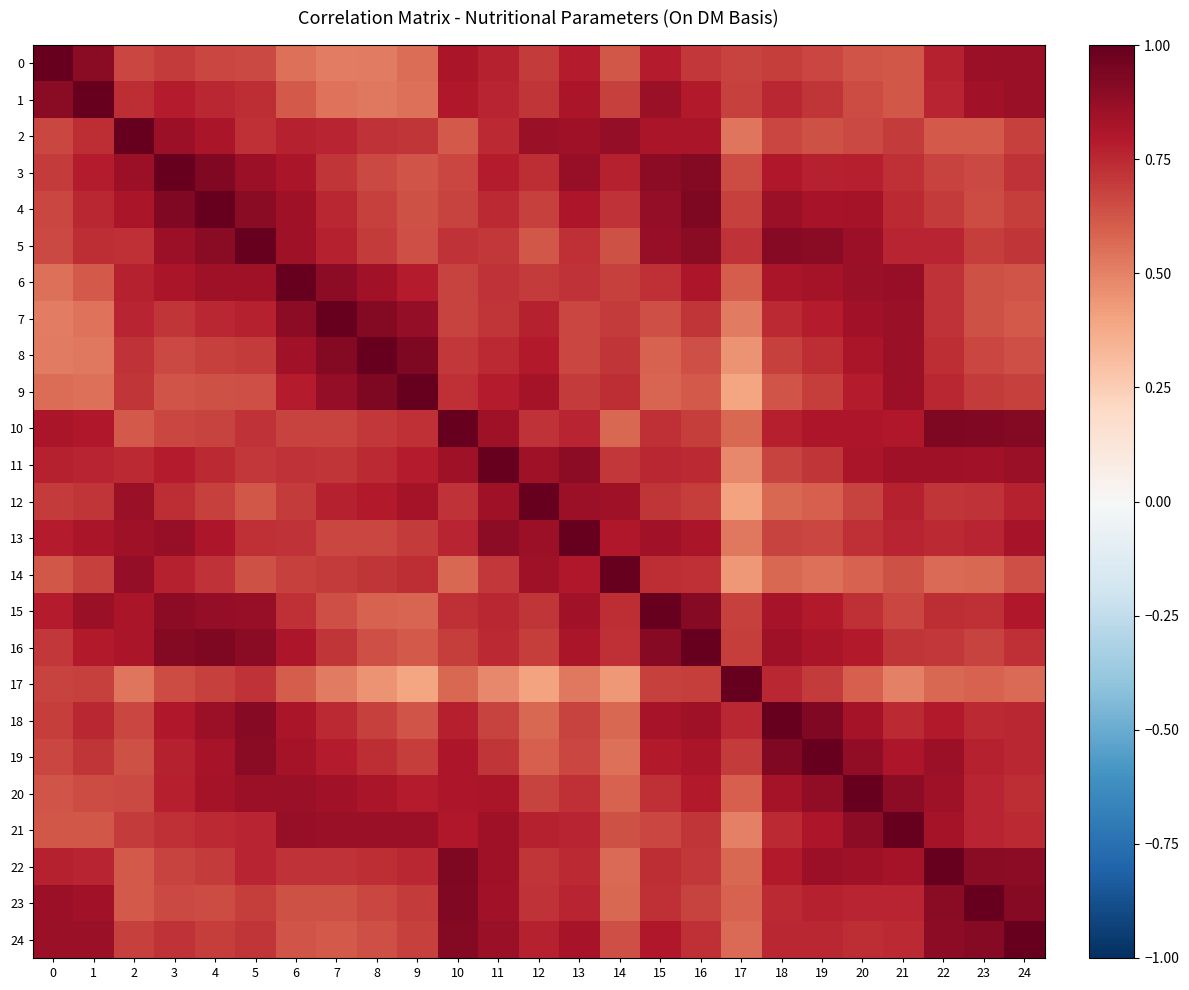

Which series changed the most between 18 and 22?

18